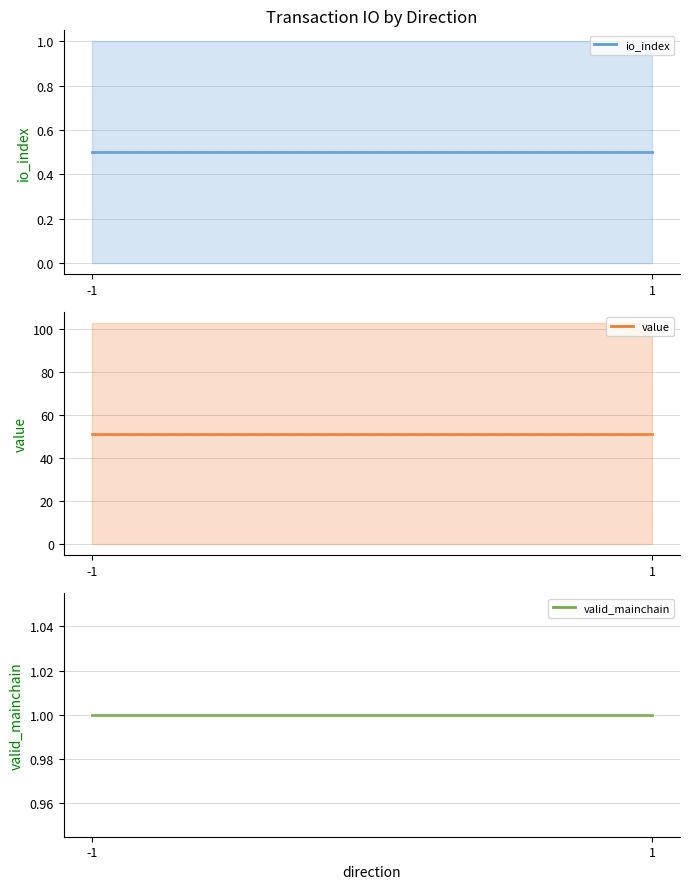

At which category is the sum across all series the highest?

-1